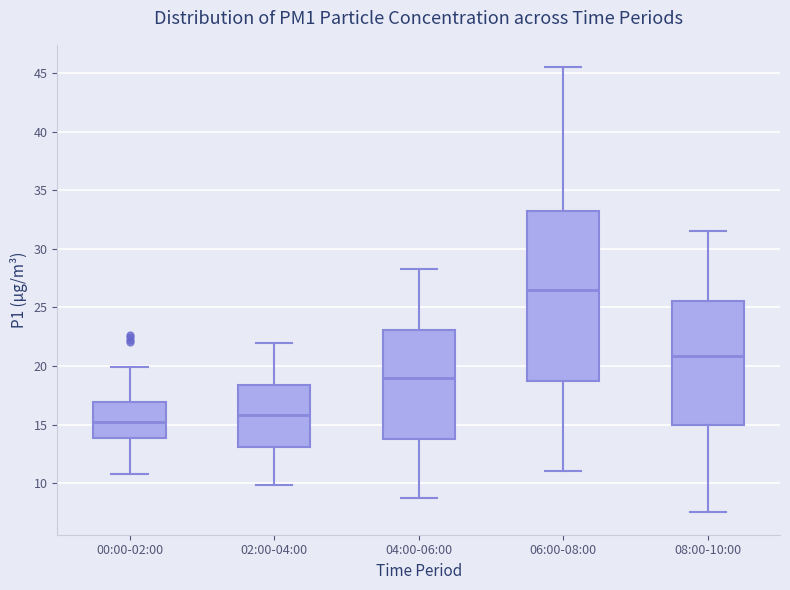

Reading left to right, transcribe this box plot: for each box, give where its median line is, the range the box spans, and where its two whiskers end, as read against the y-axis. The values are not printed on the chart, so give them approximately, as read against the axis.

00:00-02:00: median 15.5, box 14.0 to 17.0, whiskers 11.0 to 20.0
02:00-04:00: median 16.0, box 13.0 to 18.5, whiskers 10.0 to 22.0
04:00-06:00: median 19.0, box 14.0 to 23.0, whiskers 8.5 to 28.5
06:00-08:00: median 26.5, box 19.0 to 33.5, whiskers 11.0 to 45.5
08:00-10:00: median 21.0, box 15.0 to 25.5, whiskers 7.5 to 31.5